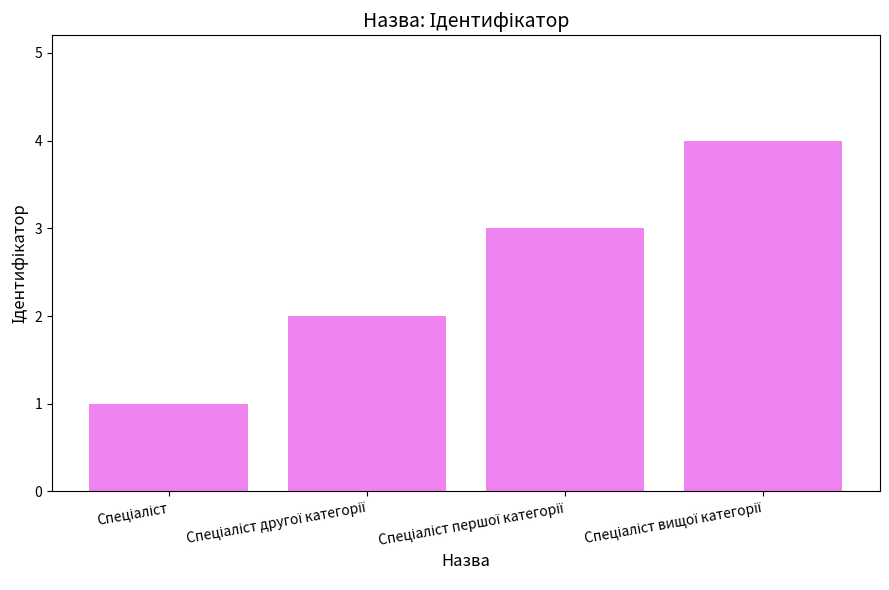

What is the greatest value displayed?

4